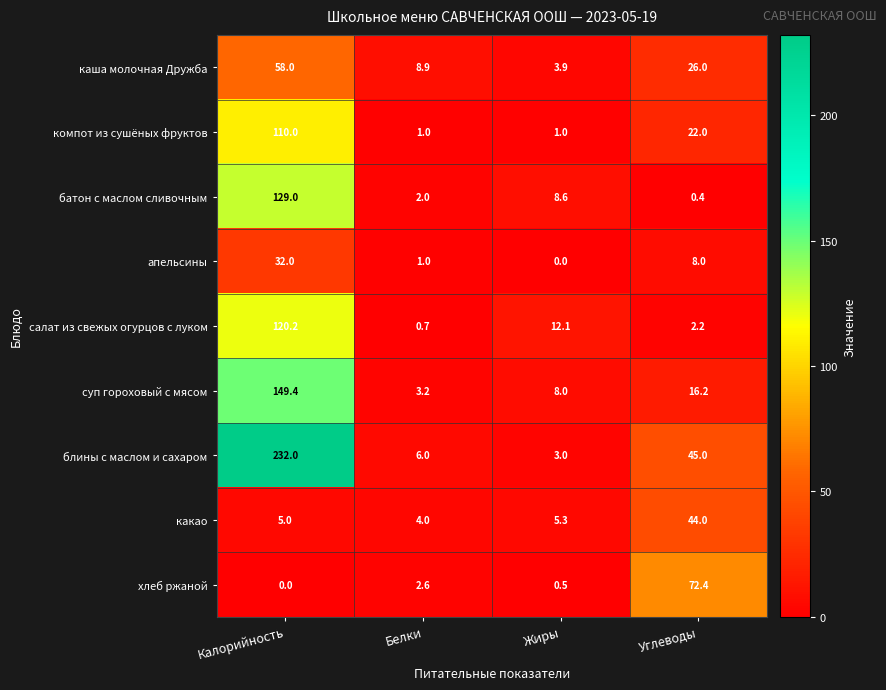

What is the average value of the блины с маслом и сахаром series?

71.5